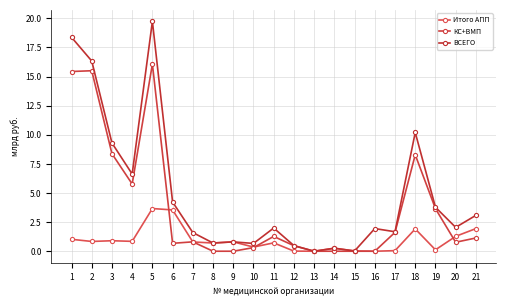

Is it true that ВСЕГО equals 3.8 at 19?

True